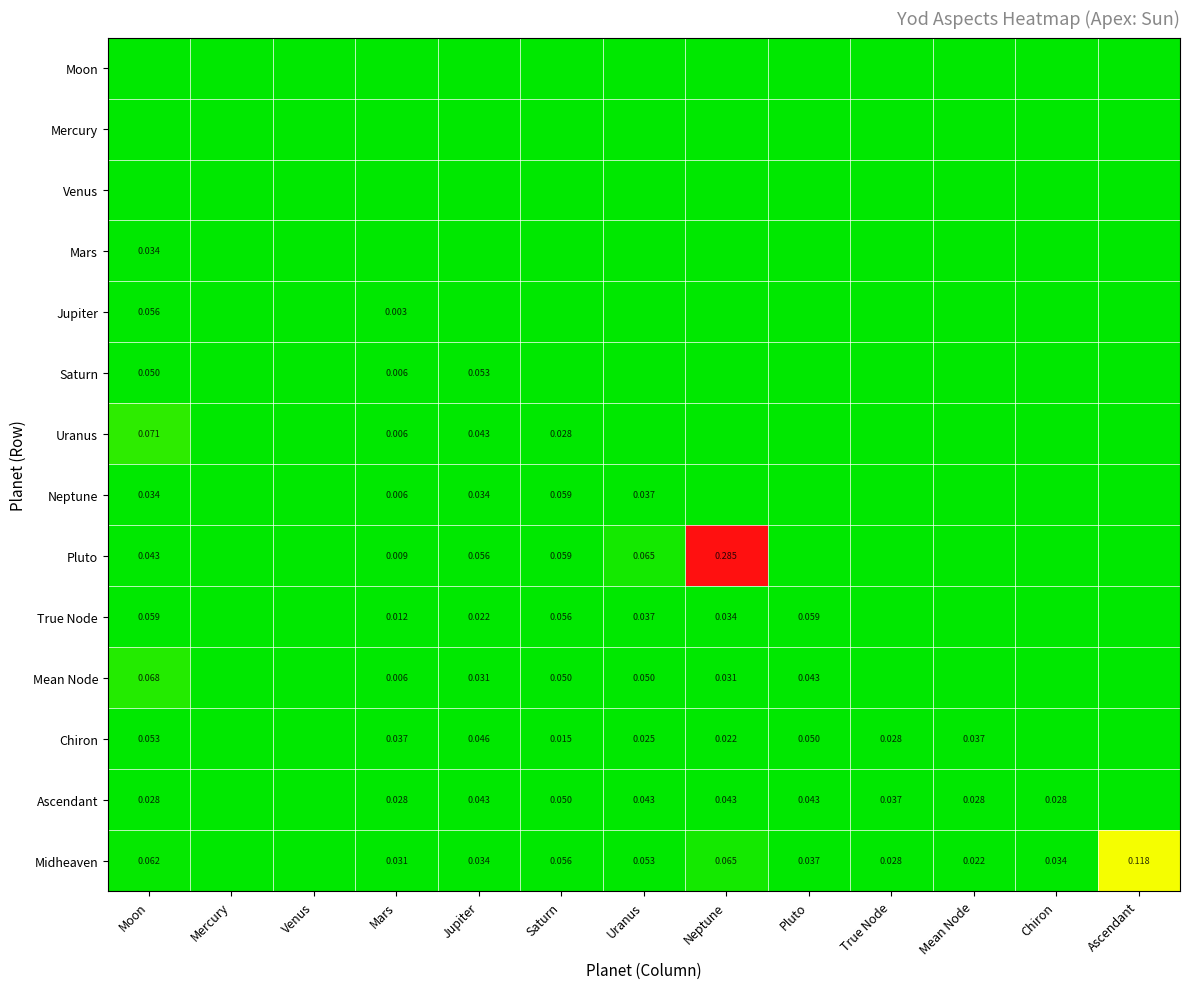

Is the value of Mean Node at Mercury greater than the value of Jupiter at Uranus?

No